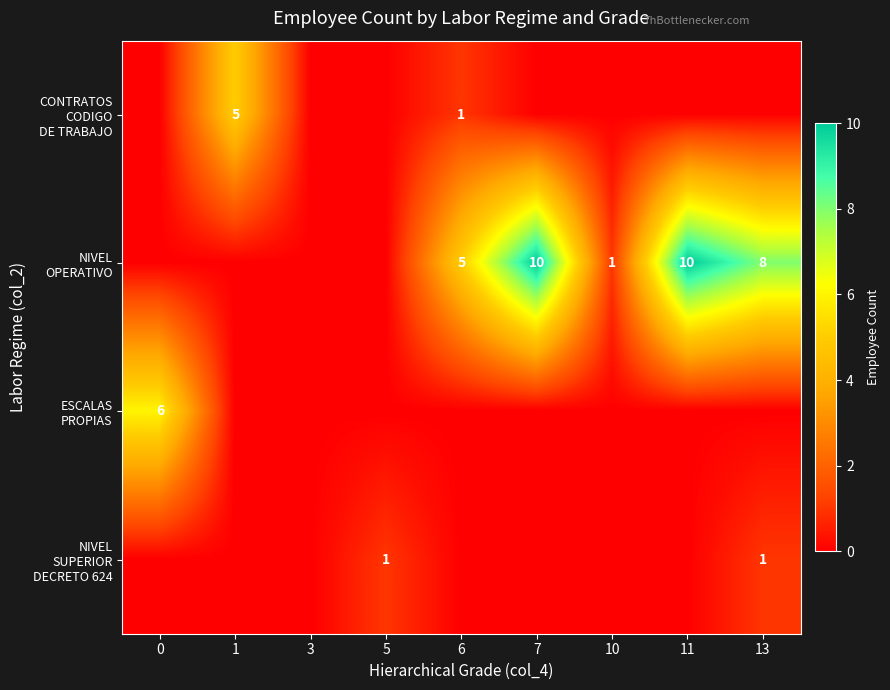

Count the number of categories in the chart.

9